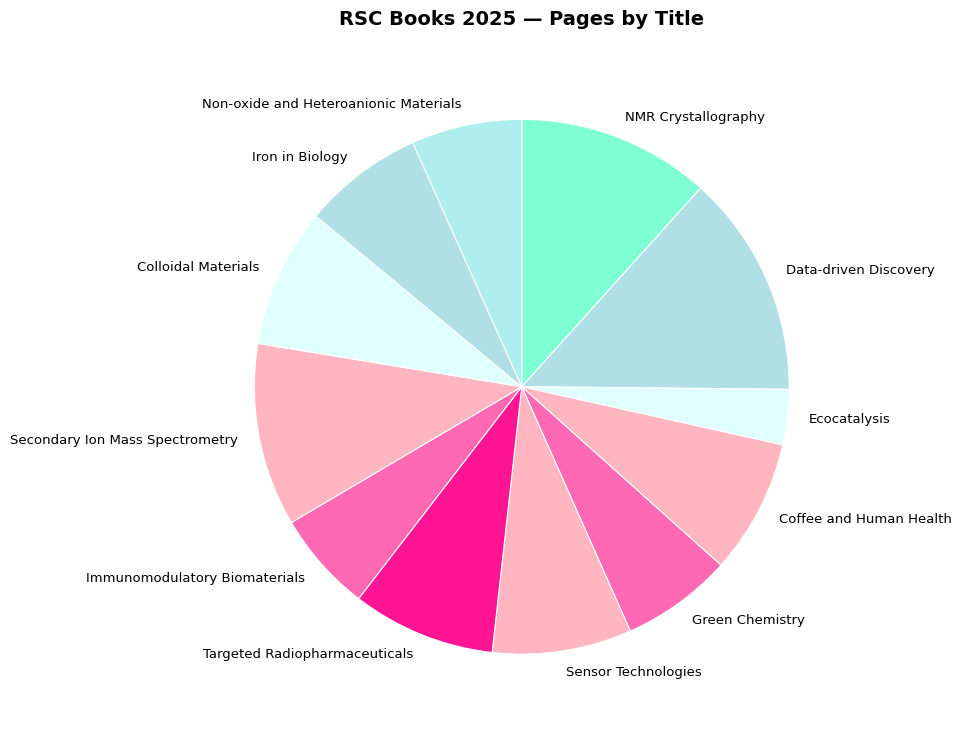

Rank the categories by value from lowest to highest.

Ecocatalysis, Immunomodulatory Biomaterials, Non-oxide and Heteroanionic Materials, Green Chemistry, Iron in Biology, Coffee and Human Health, Sensor Technologies, Colloidal Materials, Targeted Radiopharmaceuticals, Secondary Ion Mass Spectrometry, NMR Crystallography, Data-driven Discovery